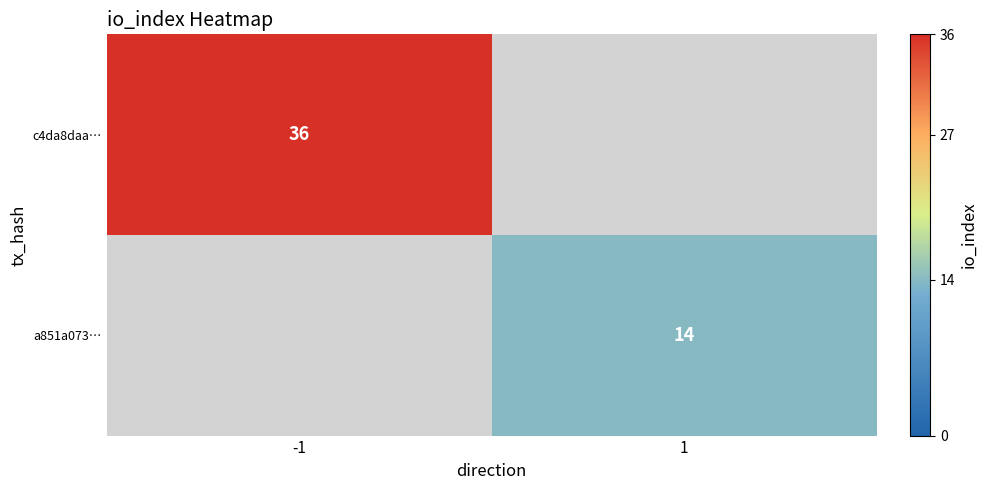

True or false: a851a073… has a value of 21 at 1.

False